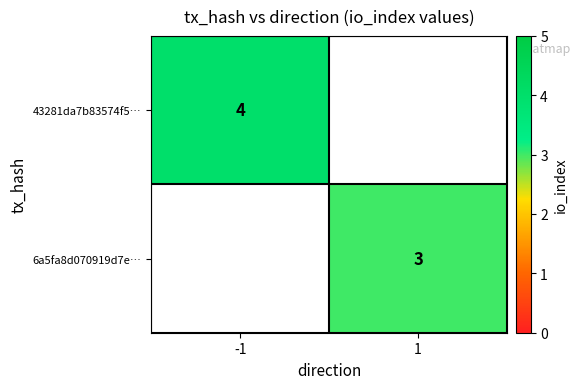

True or false: 43281da7b83574f5… has a value of 4 at -1.

True